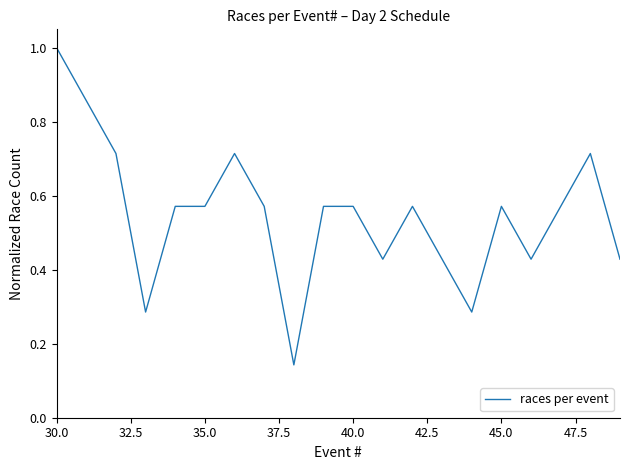

What is the greatest value displayed?

1.0